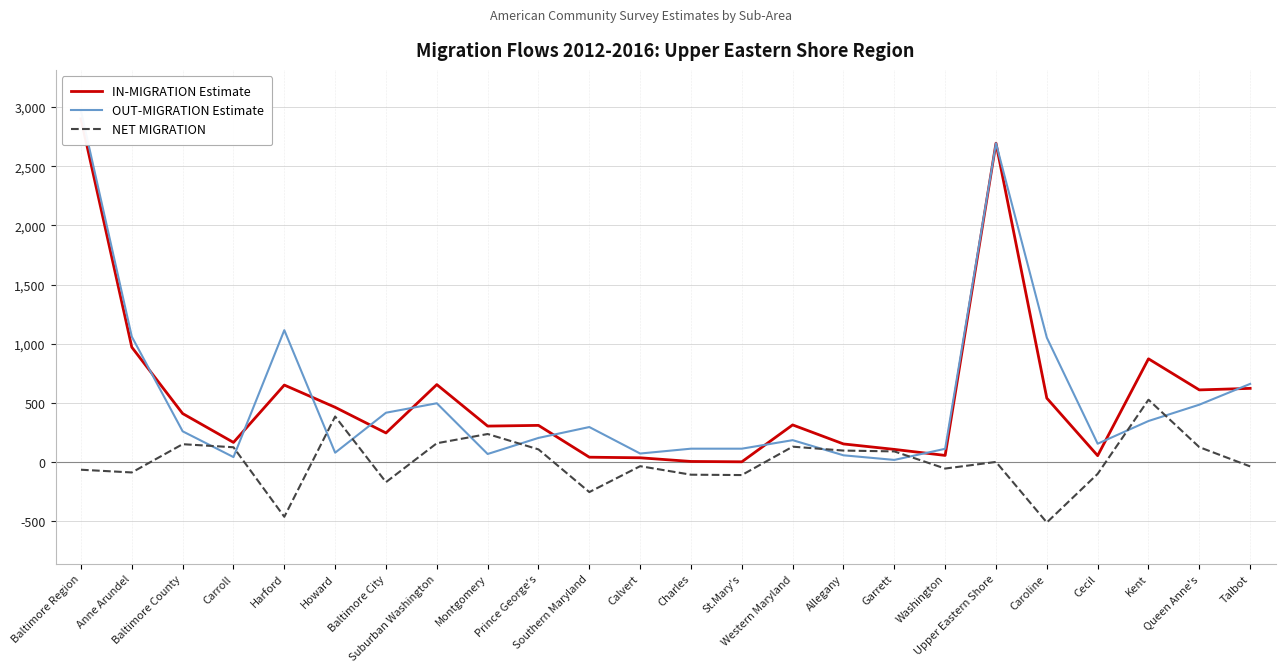

What position from the left is Carroll?

4